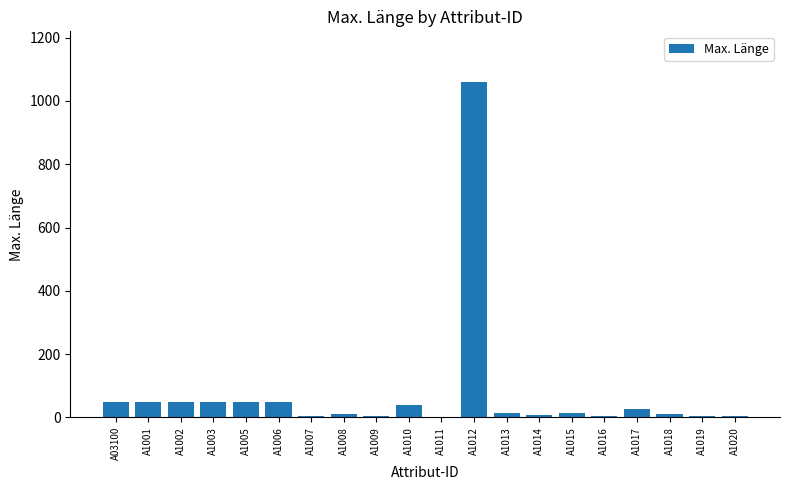

Which category has the highest value across all series?

A1012